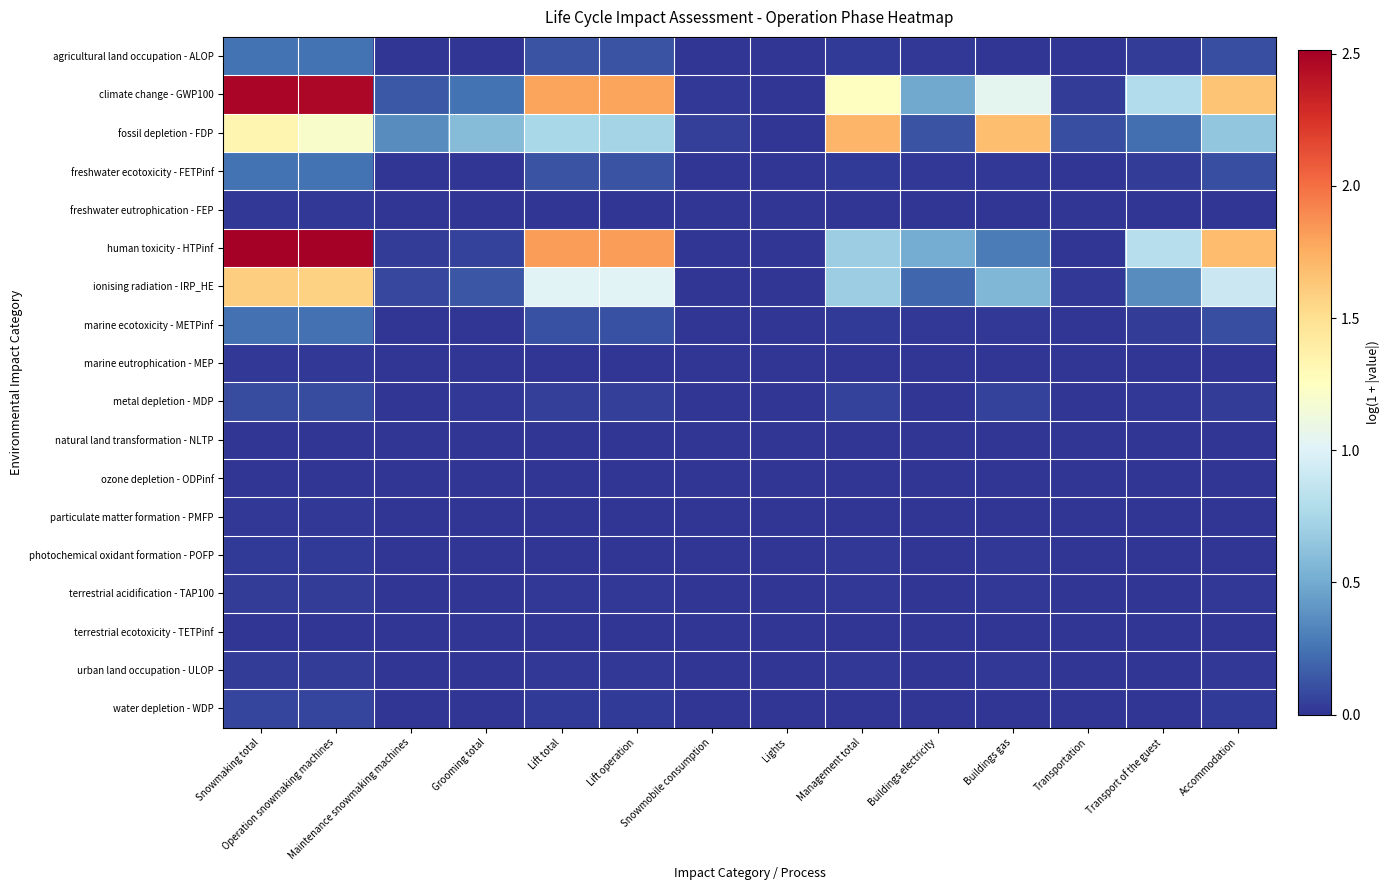

At how many categories does at least one series exceed 0?

13